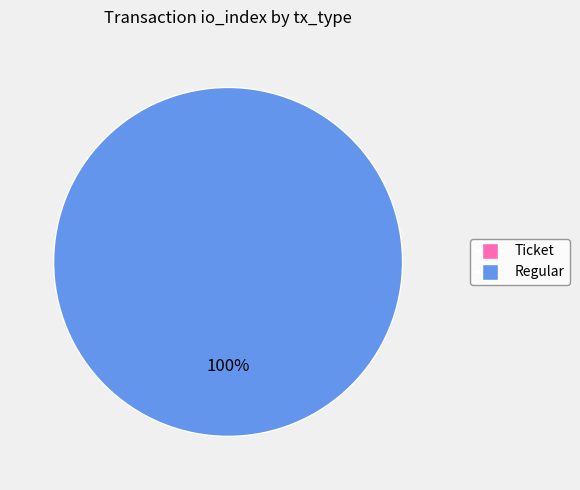

Which category has the biggest portion of the pie?

Regular